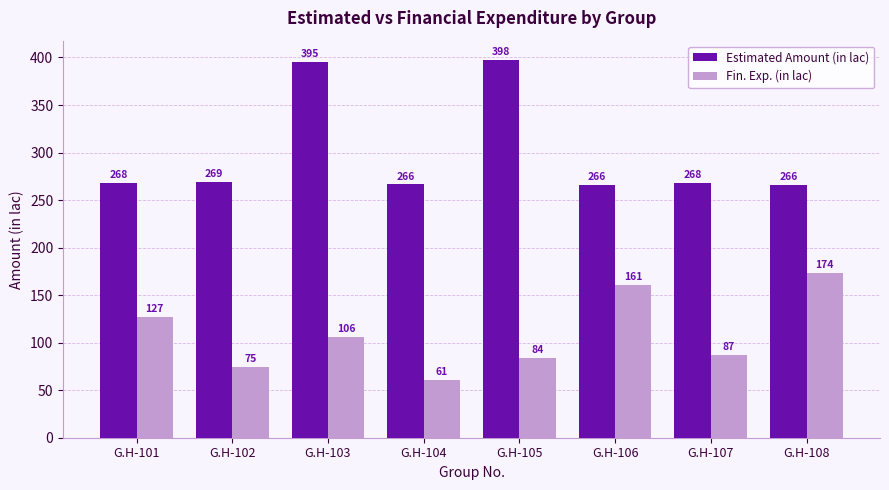

At which category does the chart reach its peak across all series?

G.H-105